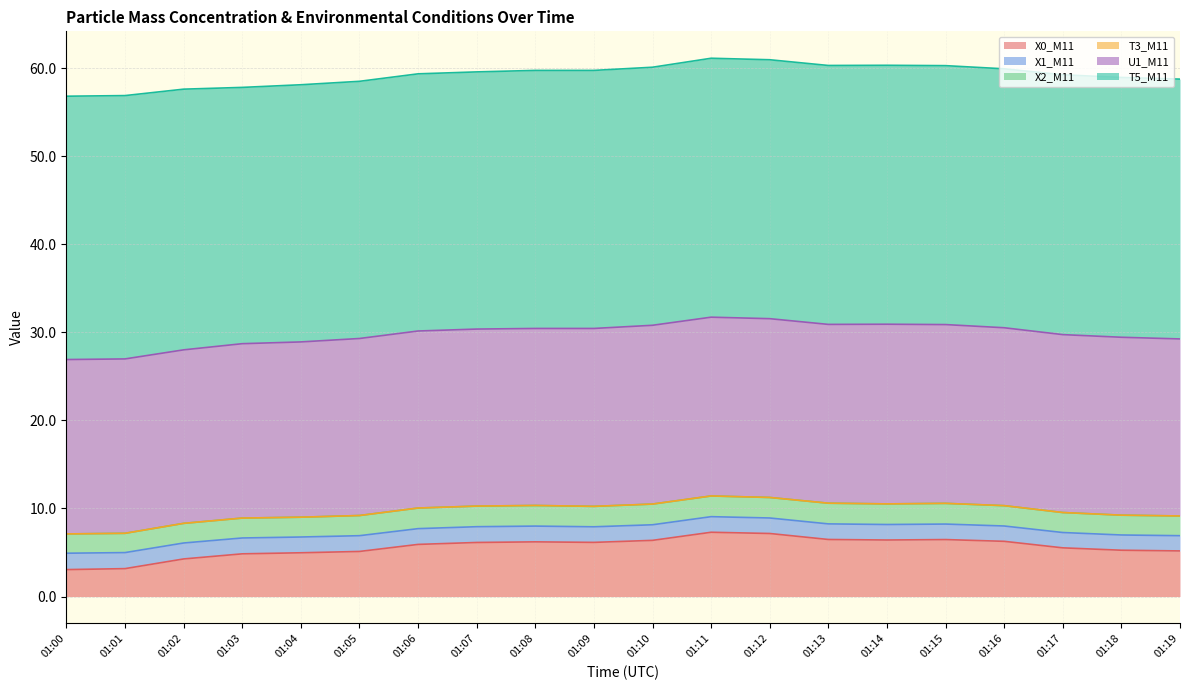

Which series changed the most between 01:07 and 01:08?

T5_M11